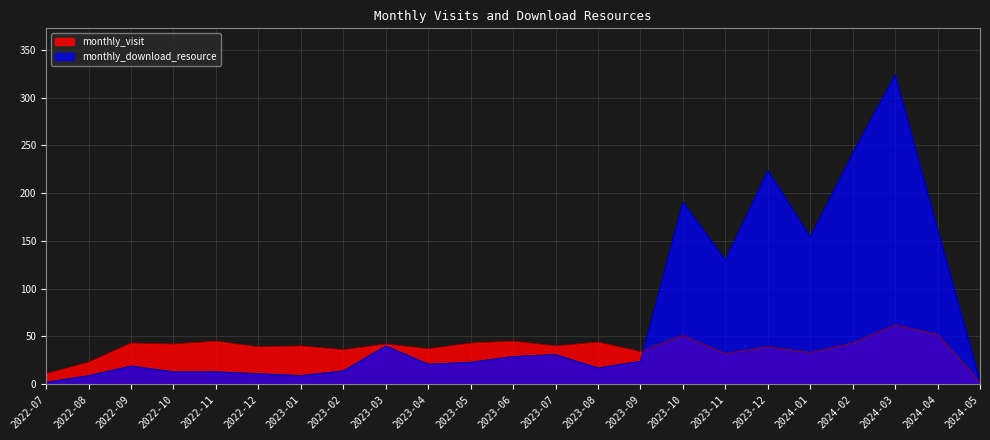

What are all the series names shown in the legend?

monthly_visit, monthly_download_resource